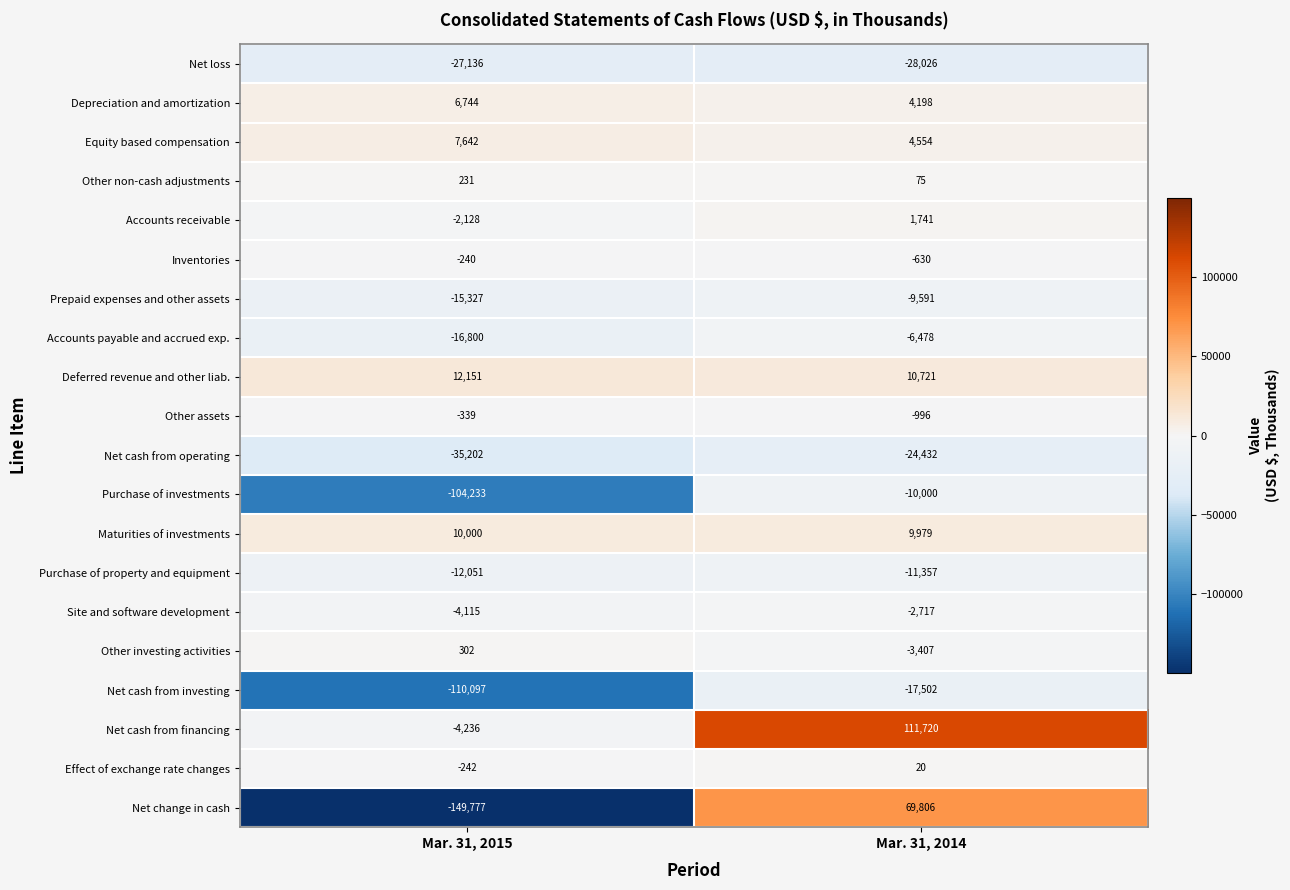

Which label corresponds to the largest value in the chart?

Mar. 31, 2014